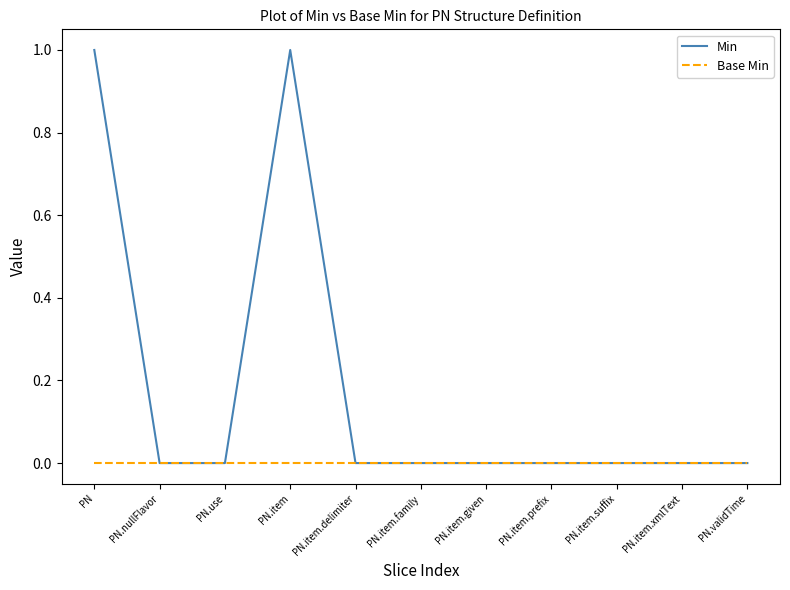

Rank the series at PN from highest to lowest value.

Min, Base Min